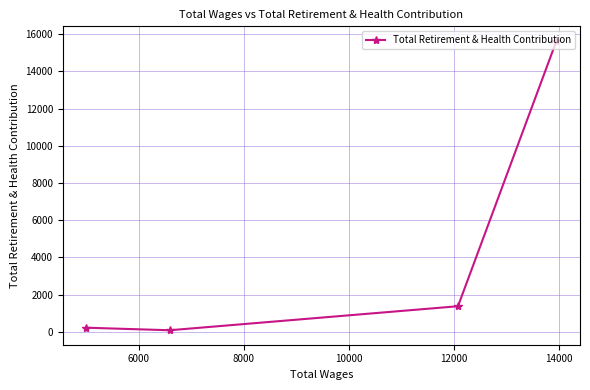

How many data points does each series have?

4